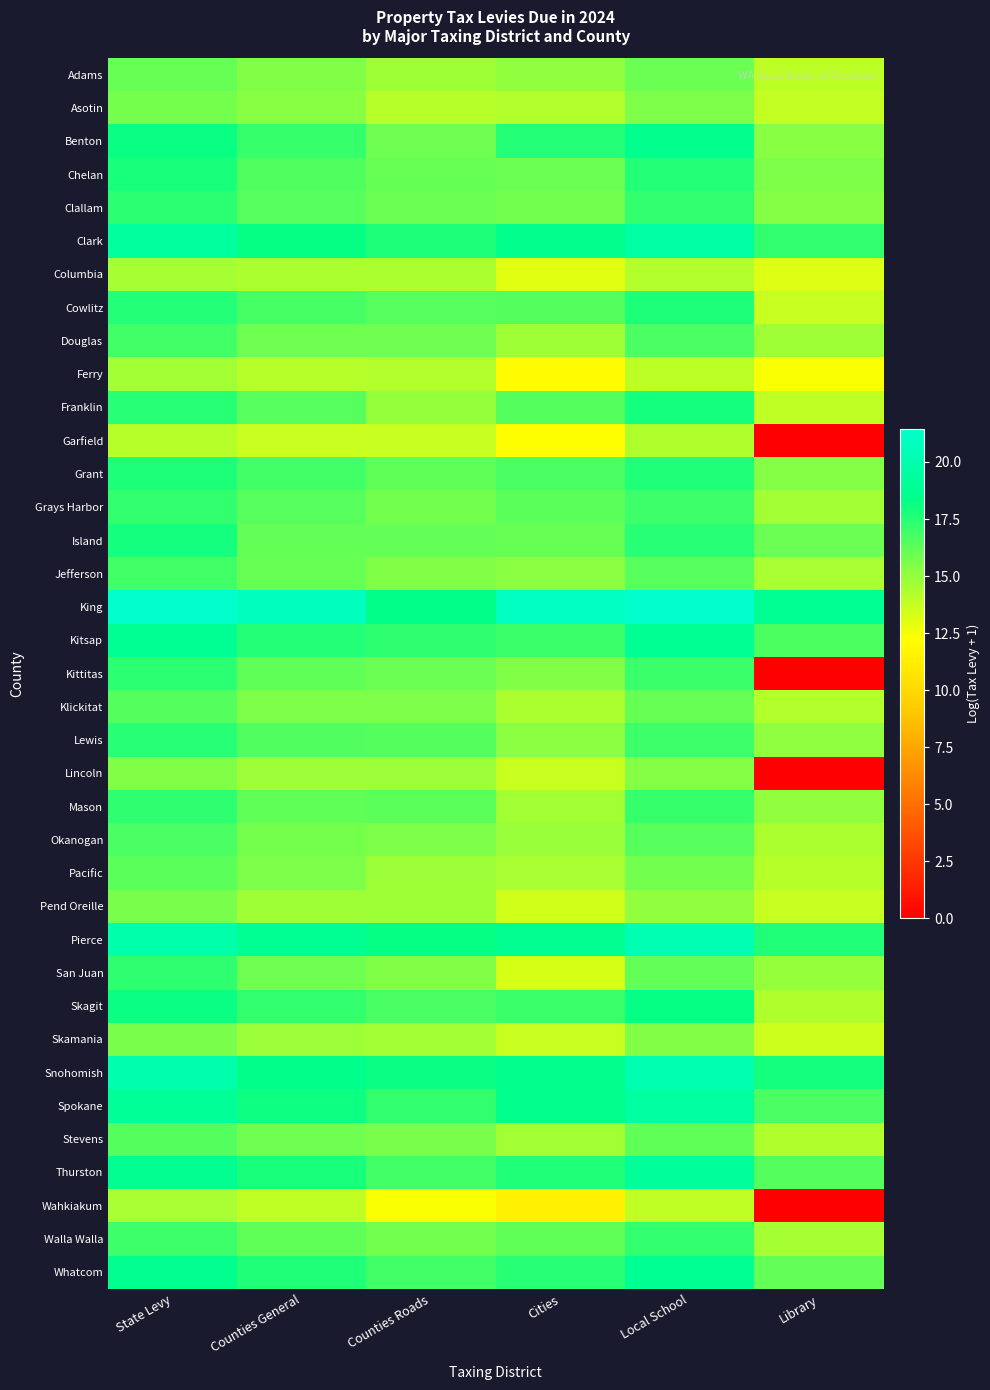

At how many categories does at least one series exceed 7?

6